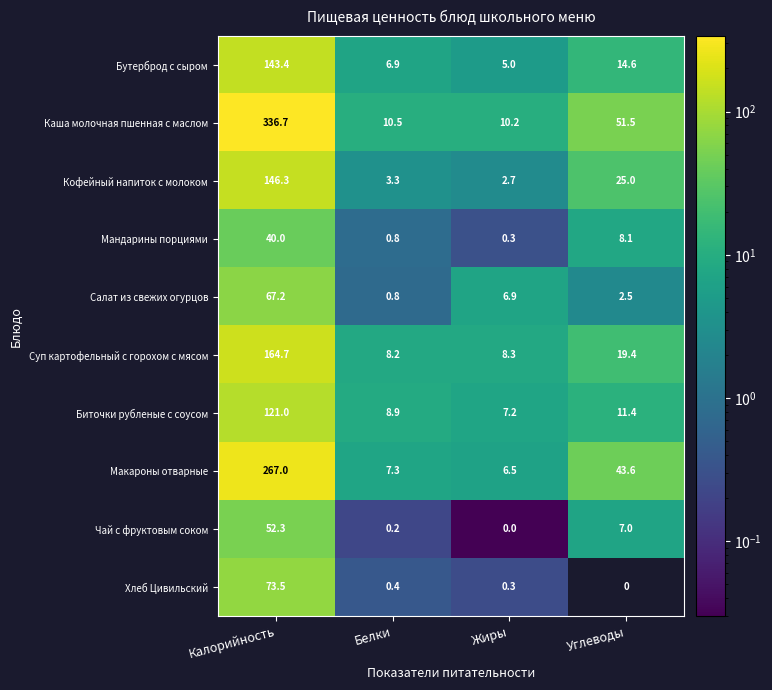

What is the sum of all Кофейный напиток с молоком values?

177.3